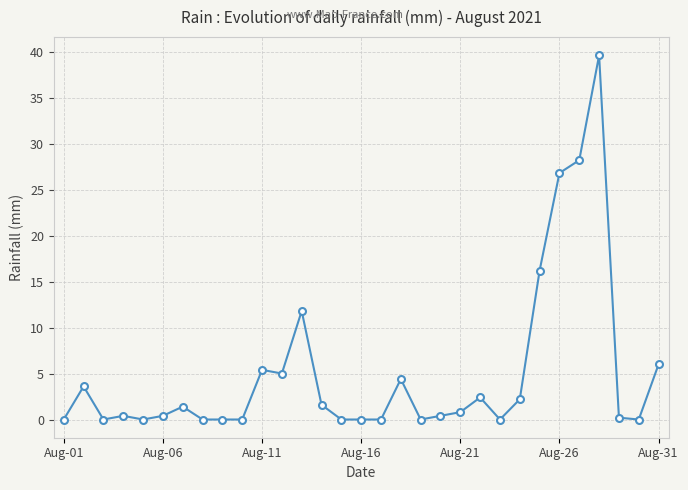

What is the value of the 28th point from the left?

39.6